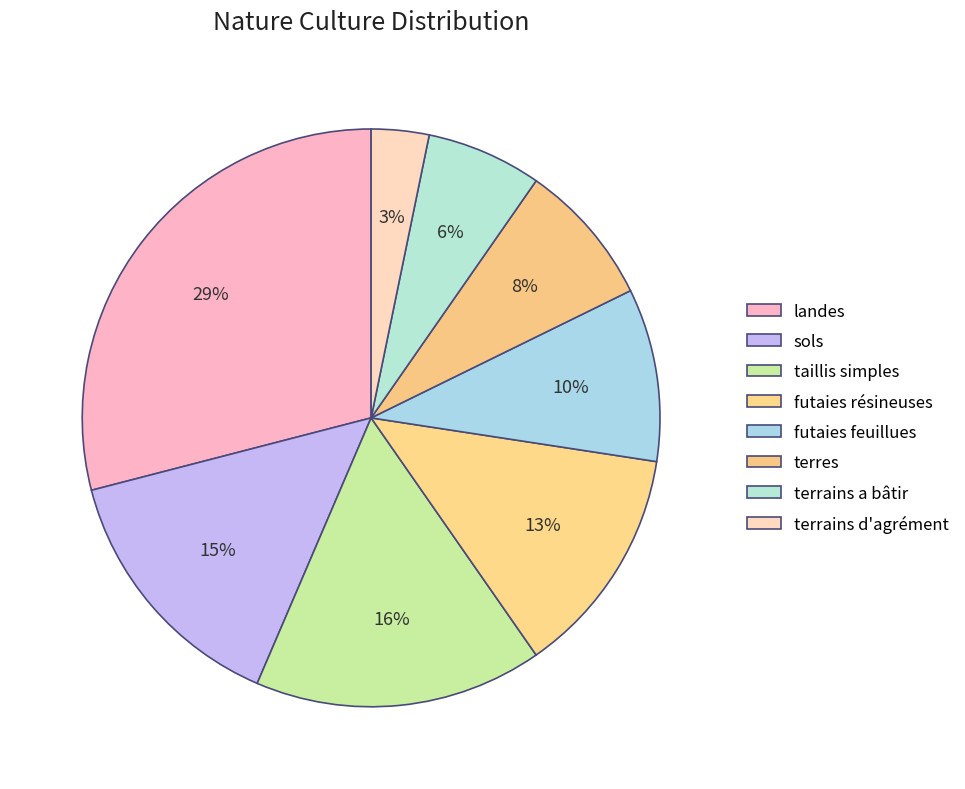

What is the smallest slice in the pie chart?

terrains d'agrément